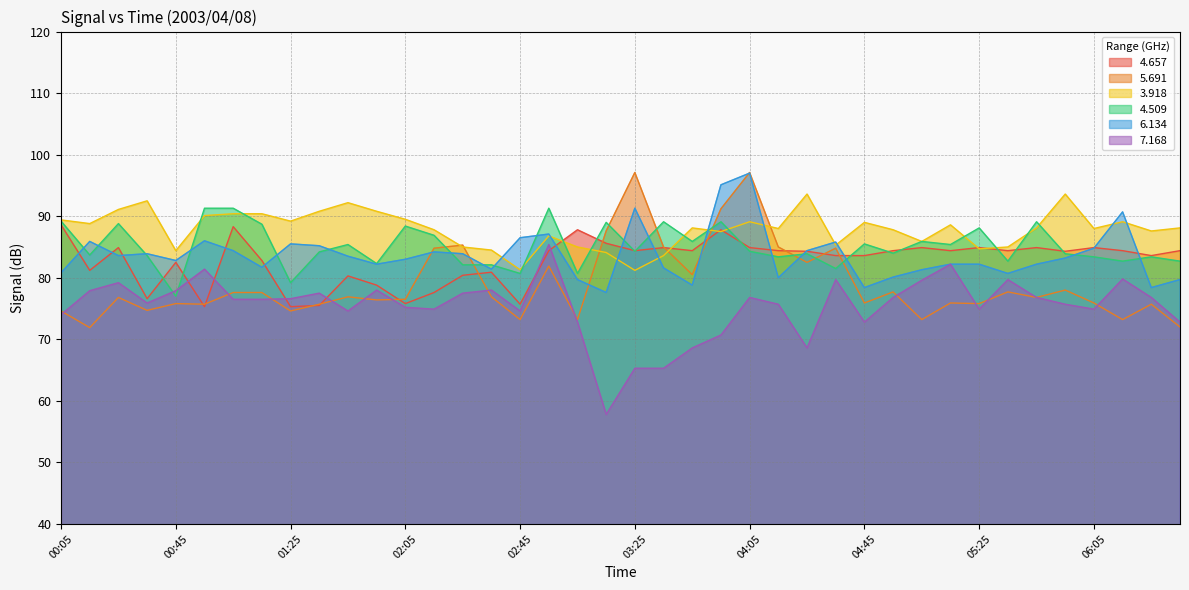

Which series ends up on top after the final intersection of   3.918 and   5.691?

  3.918